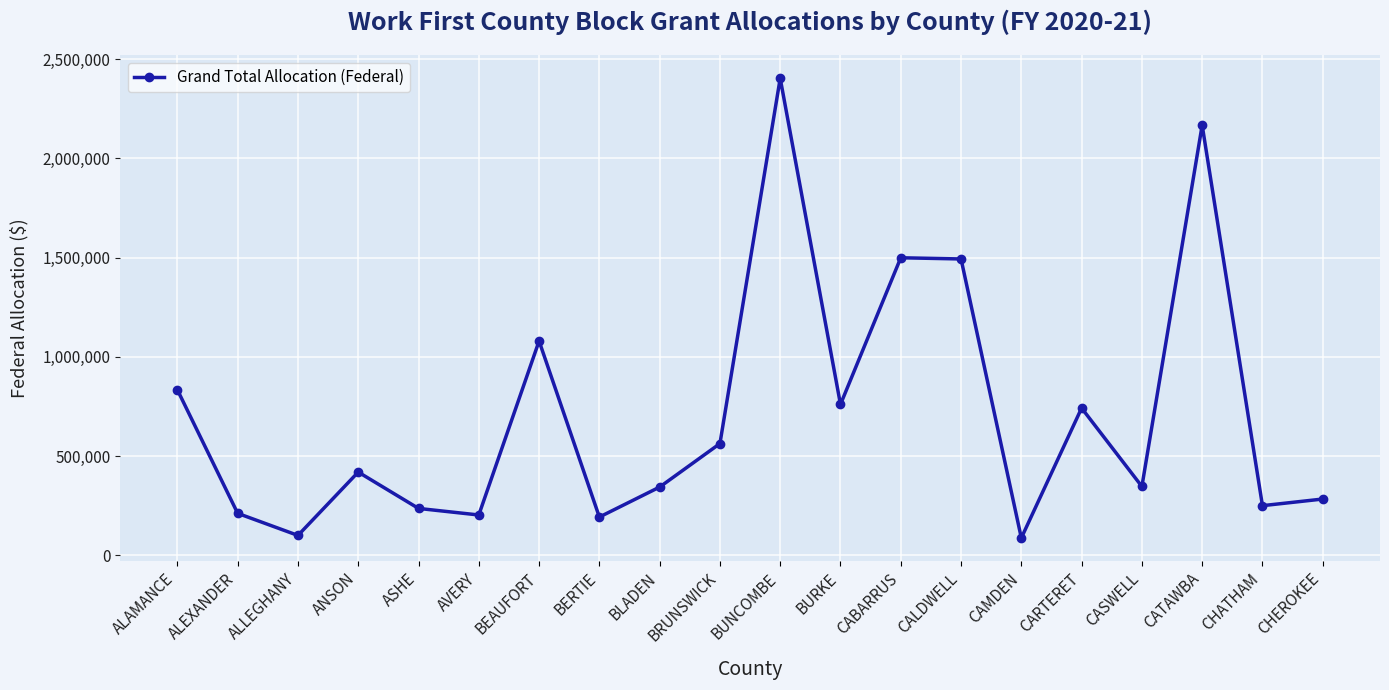

True or false: the data shows 89664 at ASHE.

False